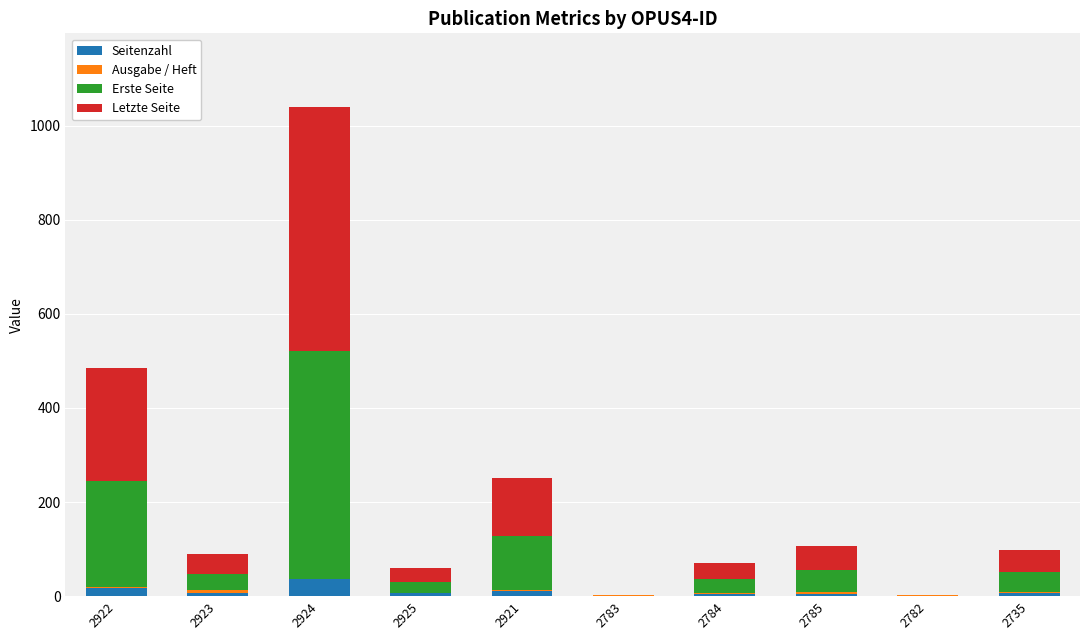

Count the number of categories in the chart.

10